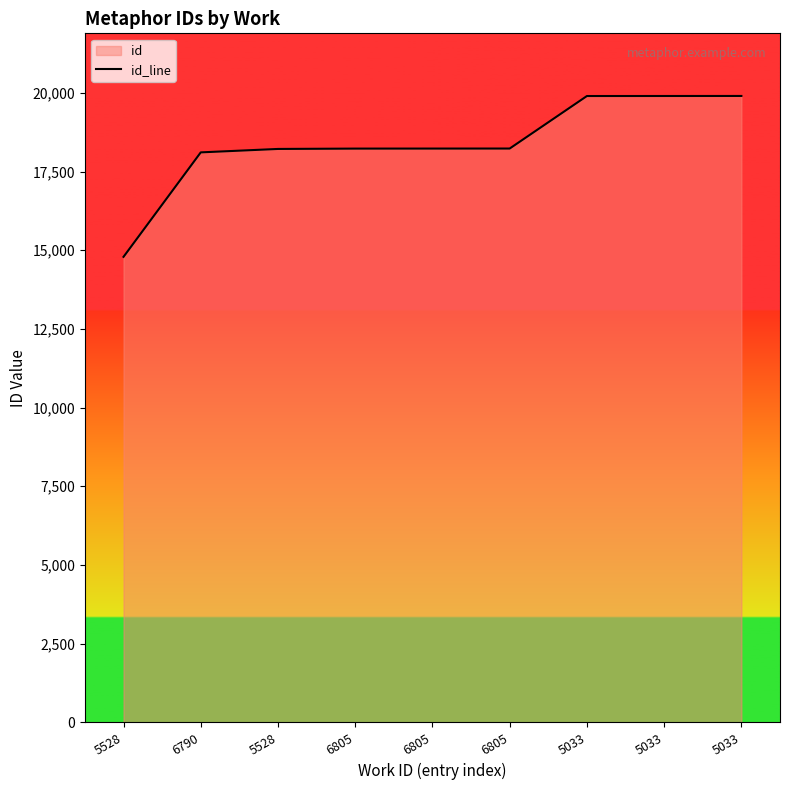

At which label does the data first exceed 18233?

6805